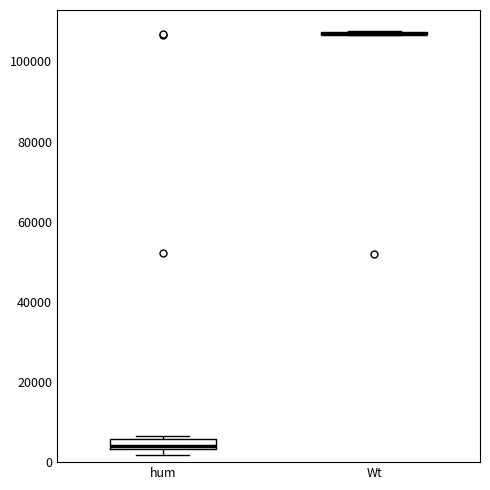

Where is the lower edge of the box for hum on the y-axis? The values are not printed on the chart, so give them approximately, as read against the axis.

4000